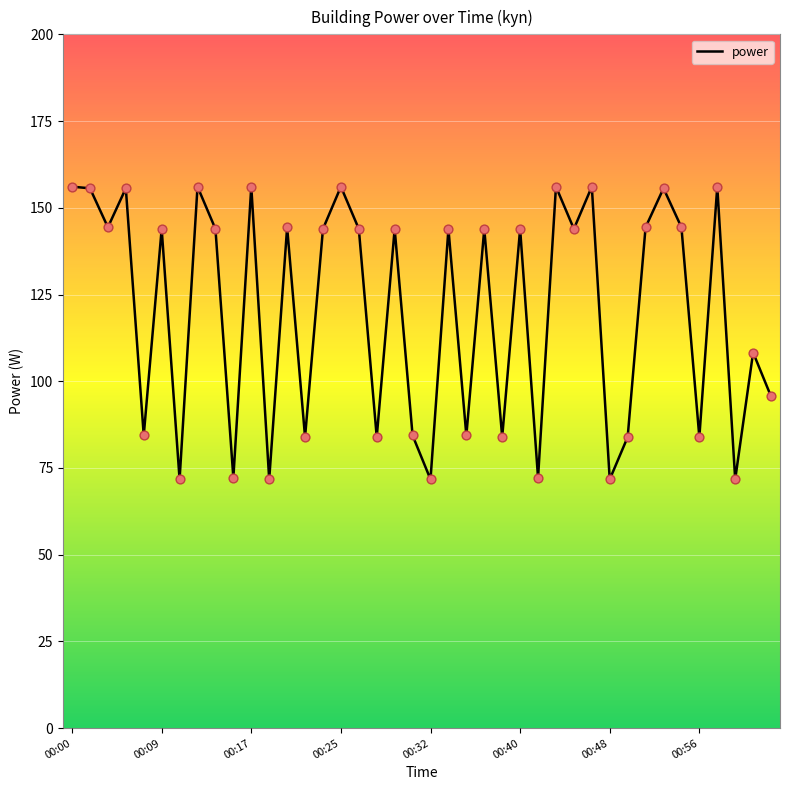

What is the minimum value shown in the chart?

71.7